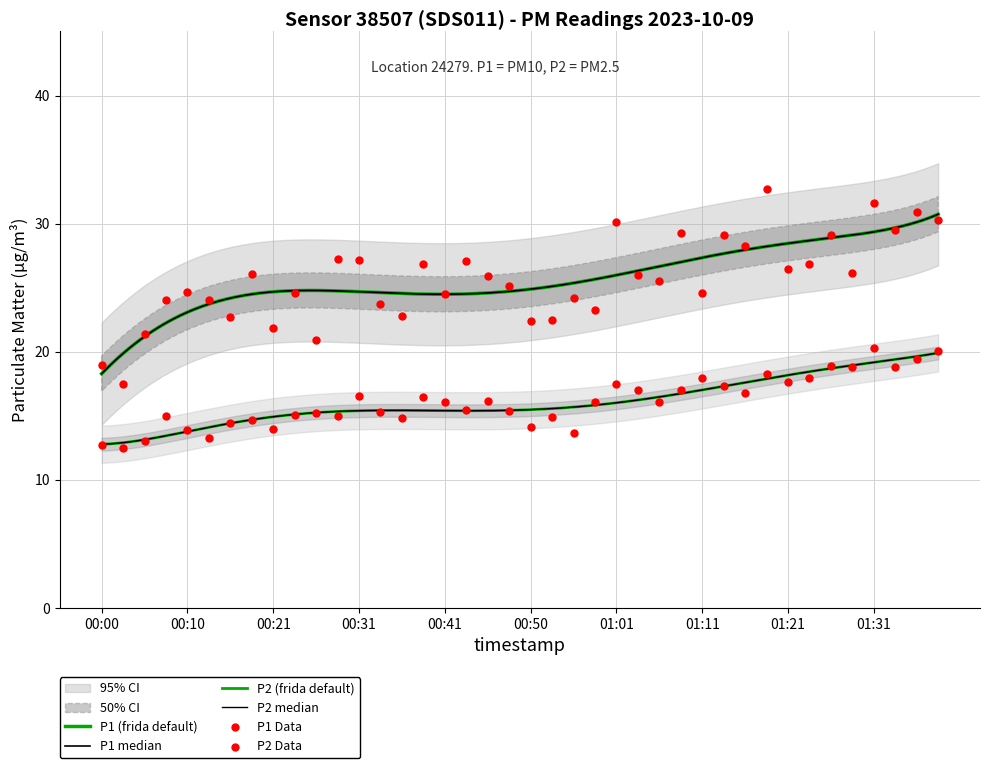

Is the value of P1 at 00:16 greater than the value of P2 at 00:31?

Yes